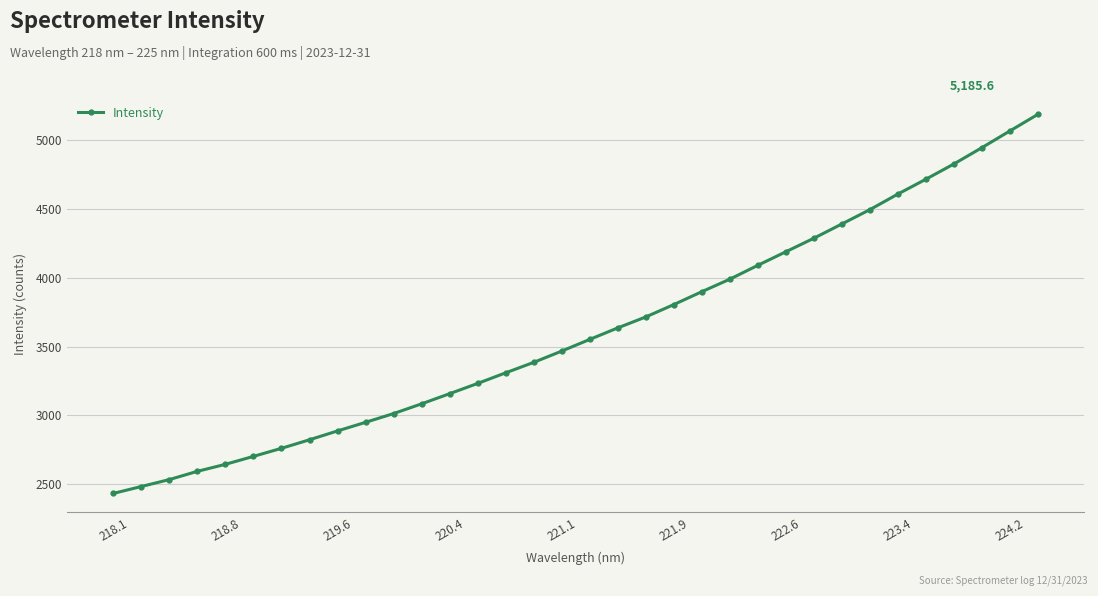

True or false: the data has more than 1 interior local peaks.

False